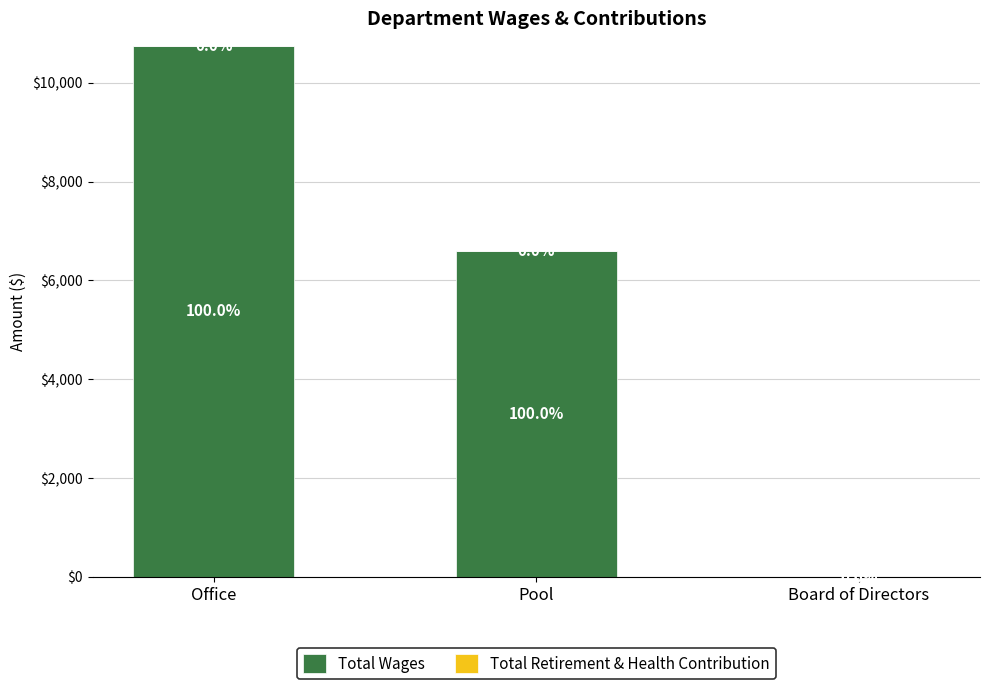

How many values are between 0 and 10752?

3